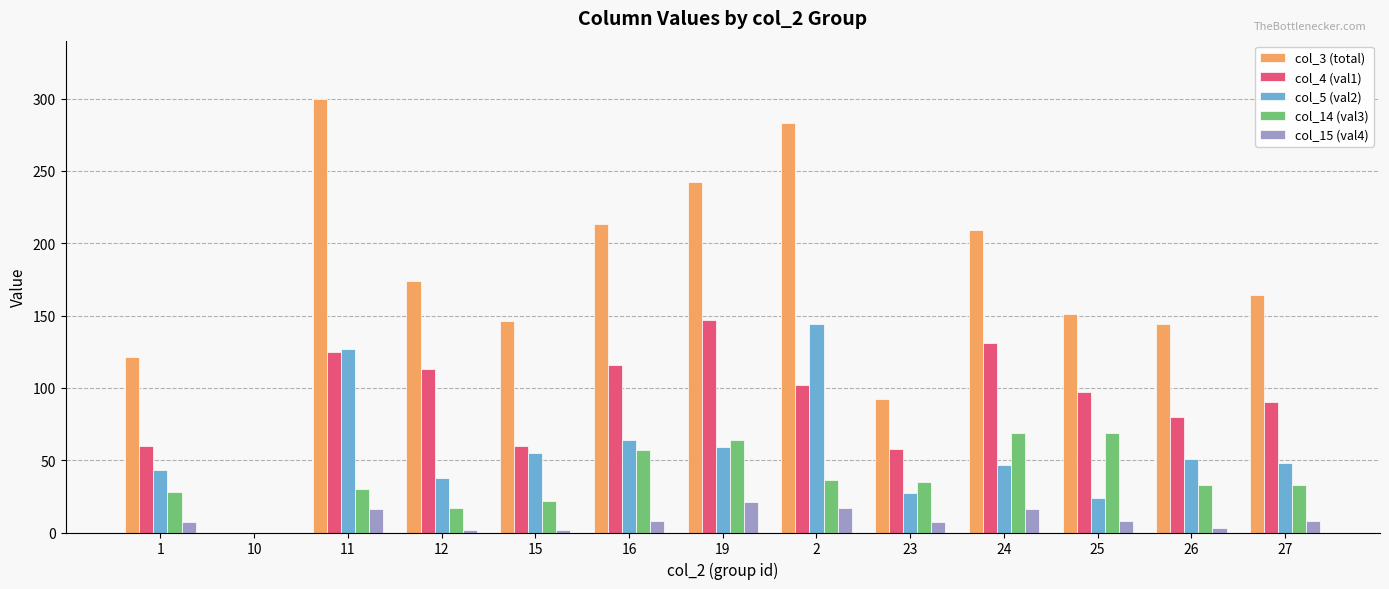

How many groups of bars are there?

13